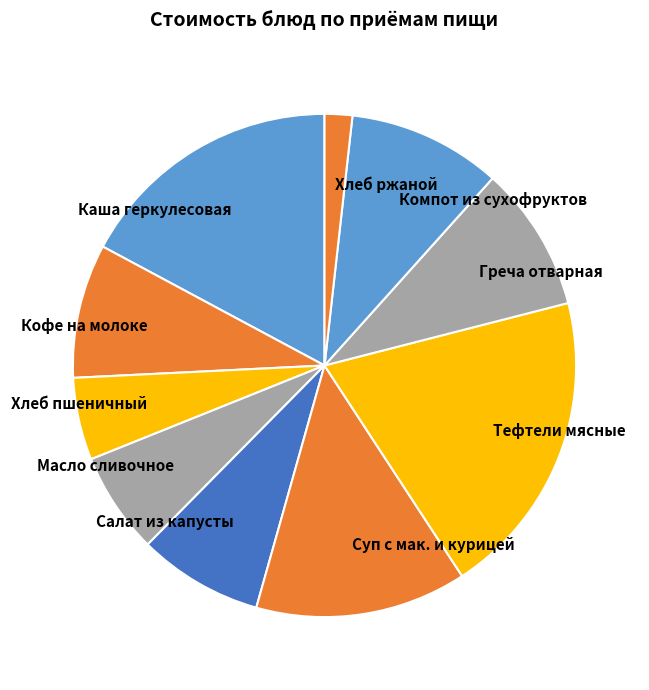

Combined, do Масло сливочное and Салат из капусты account for over 50%?

No